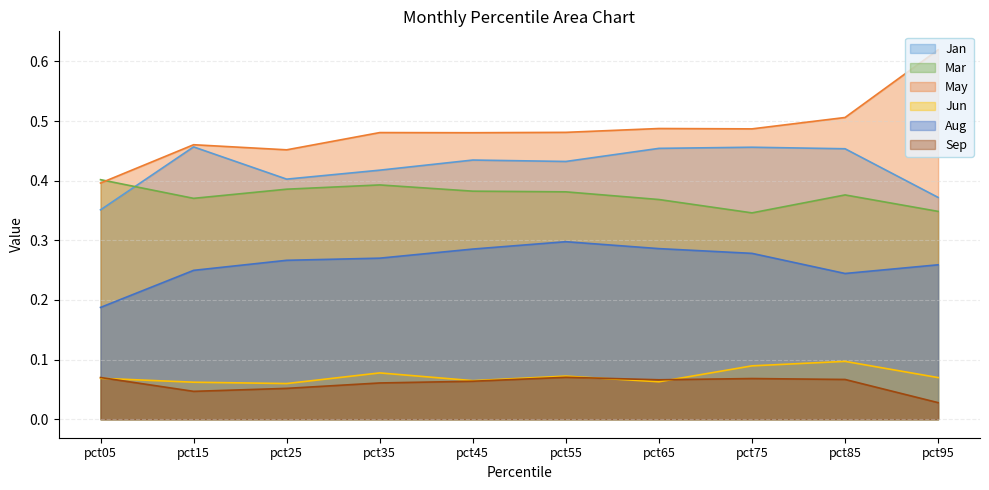

What is the average value of the May series?

0.5